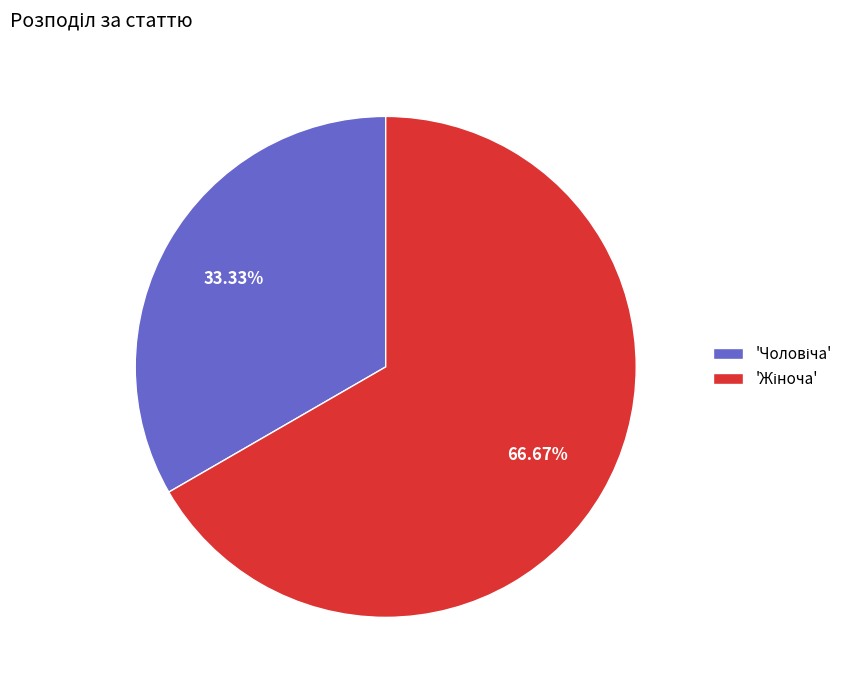

Is there any slice that represents more than half of the pie?

Yes